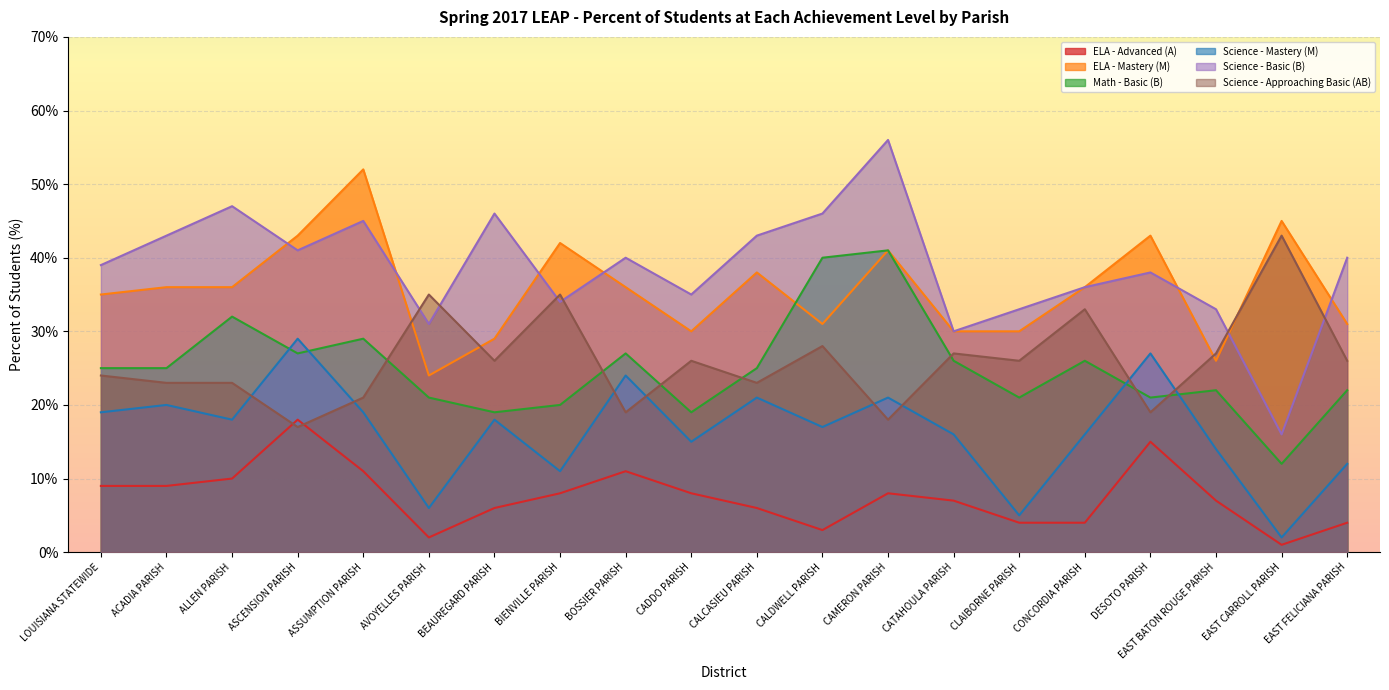

At which category does the chart reach its minimum across all series?

EAST CARROLL PARISH